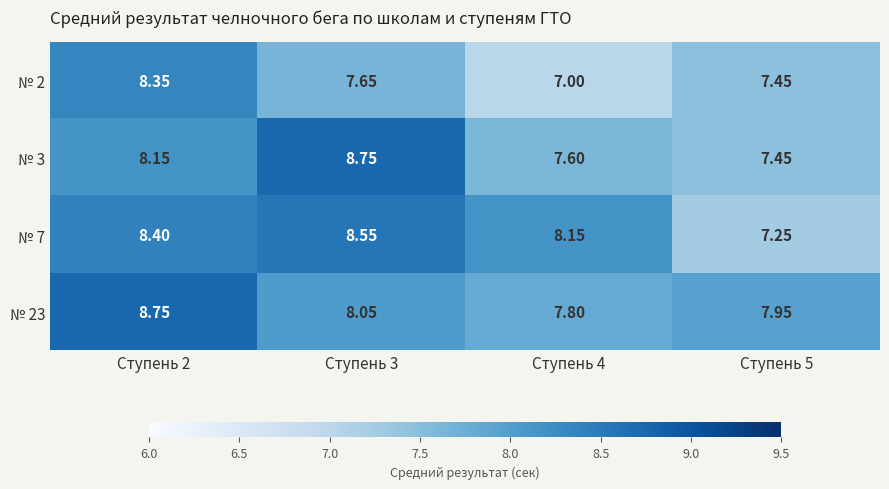

Is the value of № 2 at Ступень 2 greater than the value of № 23 at Ступень 2?

No